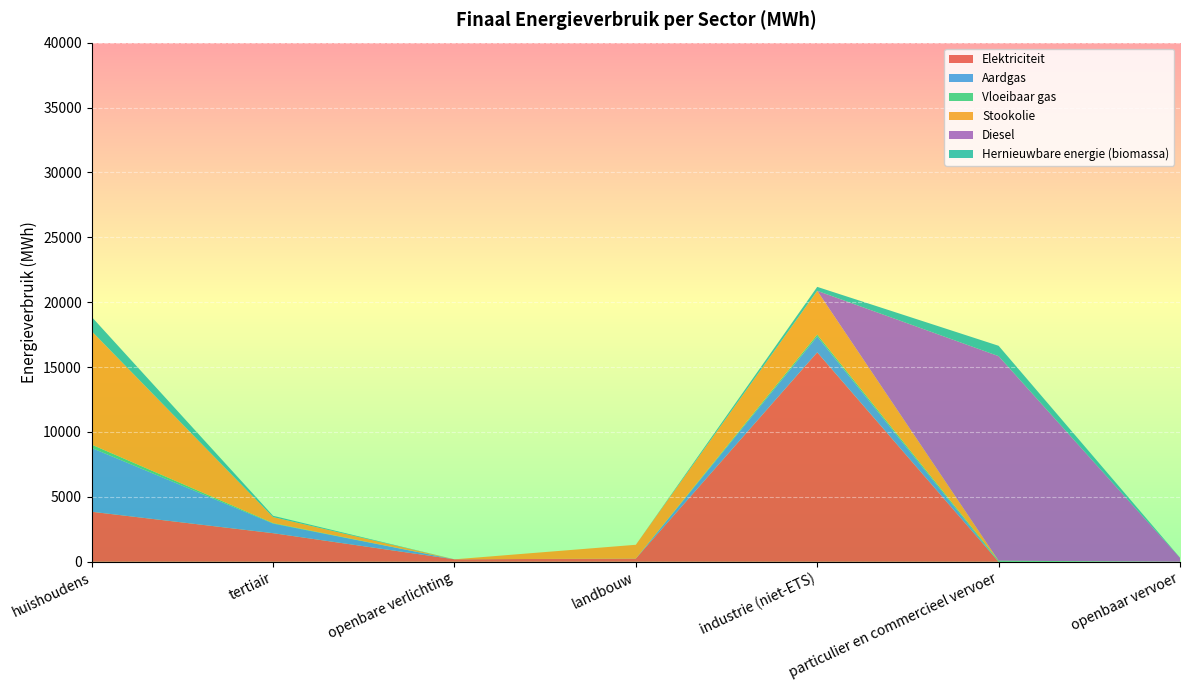

Reading left to right, what are all the values shown in this chart?

Elektriciteit: huishoudens=3853.0	tertiair=2202.6	openbare verlichting=188.2	landbouw=247.3	industrie (niet-ETS)=16135.3	particulier en commercieel vervoer=0.3	openbaar vervoer=1.4
Aardgas: huishoudens=4916.3	tertiair=739.3	openbare verlichting=0.0	landbouw=0.0	industrie (niet-ETS)=1223.7	particulier en commercieel vervoer=0.8	openbaar vervoer=0.0
Vloeibaar gas: huishoudens=256.0	tertiair=37.3	openbare verlichting=0.0	landbouw=2.6	industrie (niet-ETS)=147.3	particulier en commercieel vervoer=81.5	openbaar vervoer=0.0
Stookolie: huishoudens=8738.1	tertiair=463.8	openbare verlichting=0.0	landbouw=1058.8	industrie (niet-ETS)=3369.7	particulier en commercieel vervoer=0.0	openbaar vervoer=0.0
Diesel: huishoudens=0.0	tertiair=0.0	openbare verlichting=0.0	landbouw=0.0	industrie (niet-ETS)=0.0	particulier en commercieel vervoer=15759.6	openbaar vervoer=302.2
Hernieuwbare energie (biomassa): huishoudens=1102.7	tertiair=100.1	openbare verlichting=0.0	landbouw=0.0	industrie (niet-ETS)=304.6	particulier en commercieel vervoer=798.8	openbaar vervoer=12.9